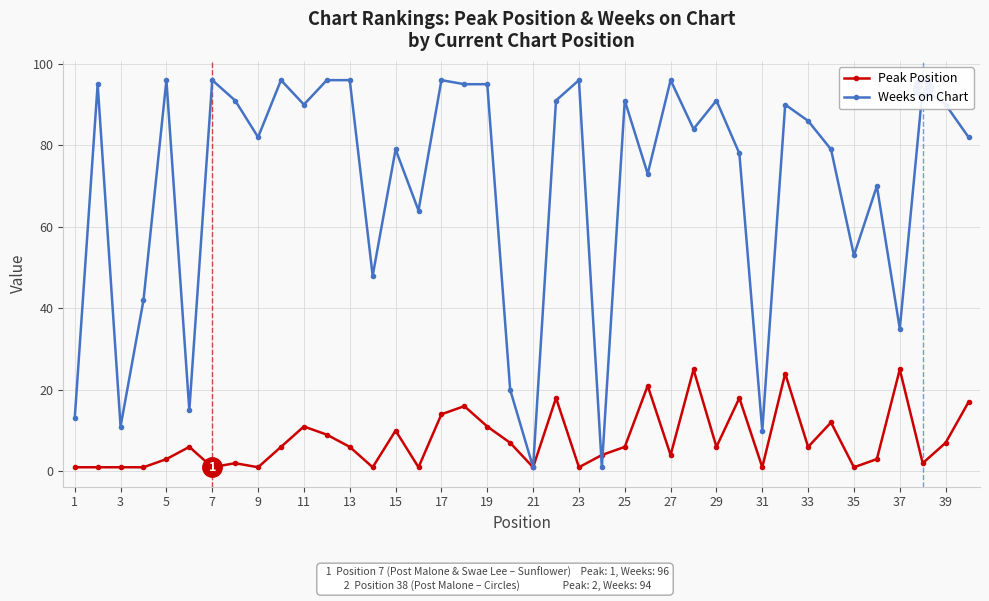

Which series has the widest spread of values?

Weeks on Chart